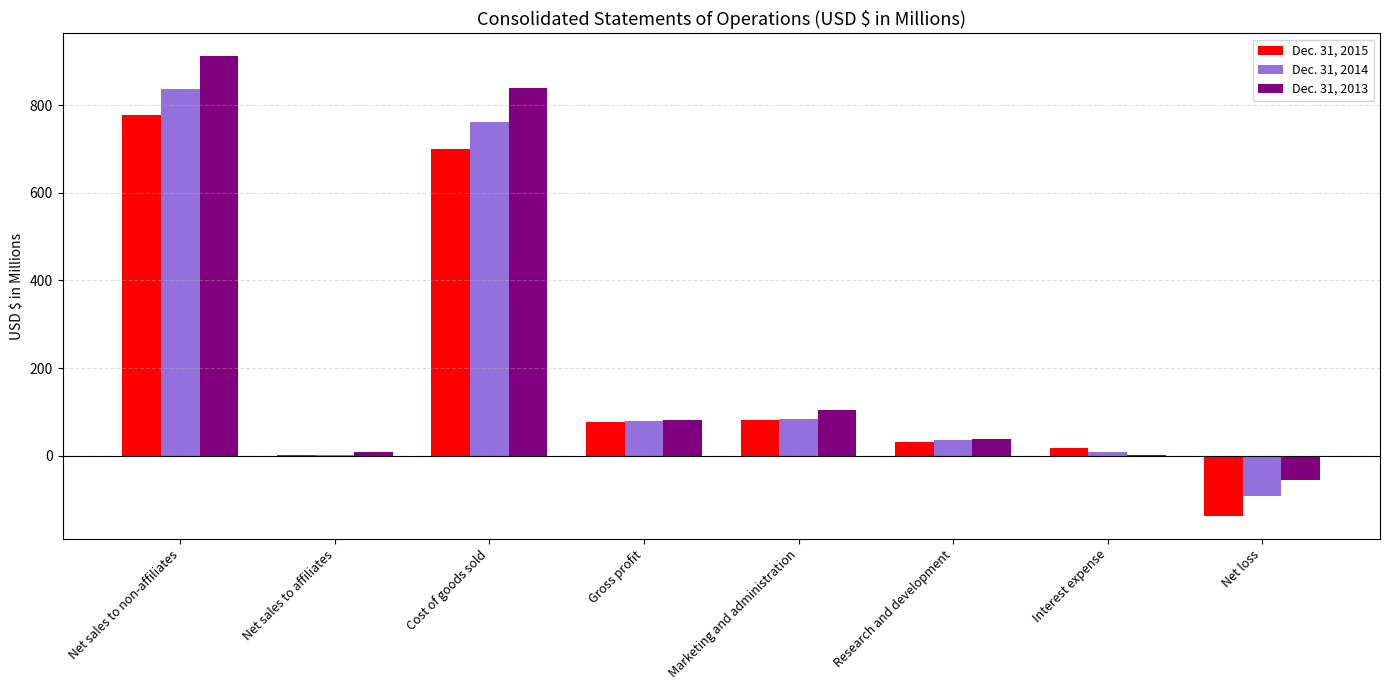

Are the bars grouped side by side (vs. stacked)?

Yes